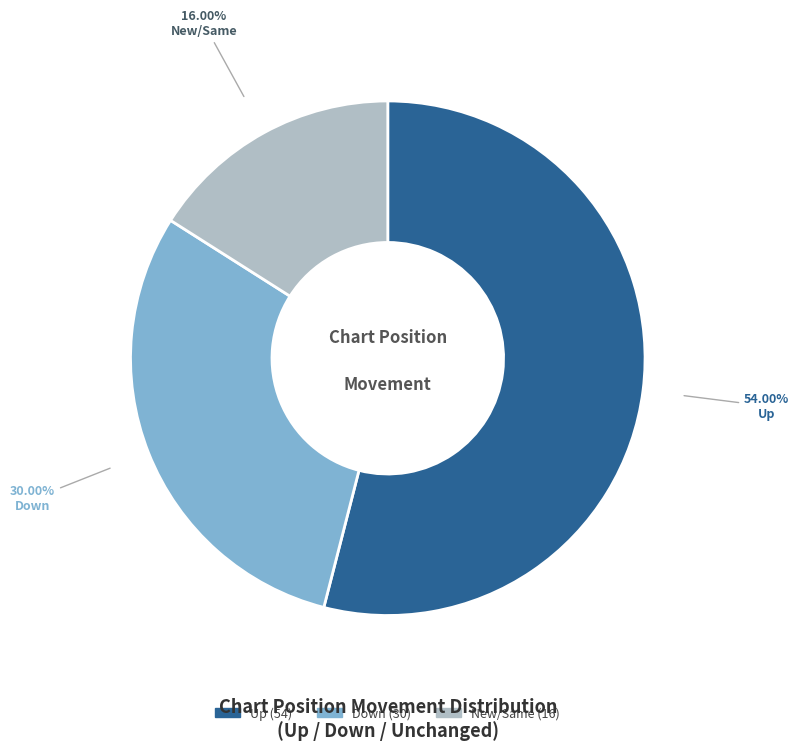

Is there a majority slice in this chart?

Yes